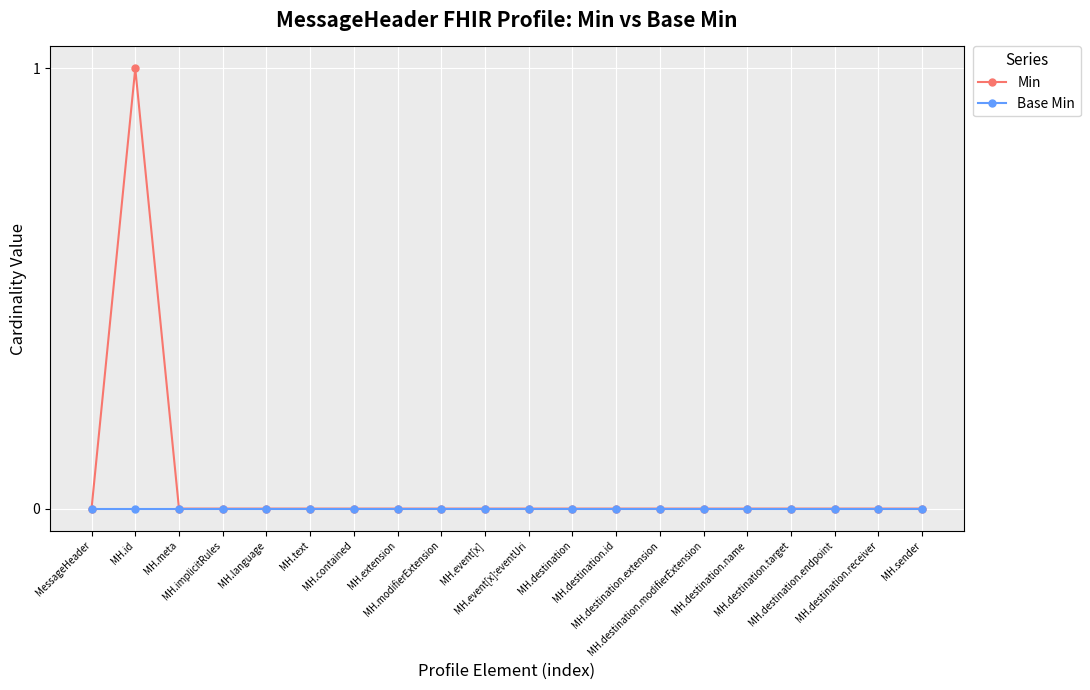

Which series has the widest spread of values?

Min